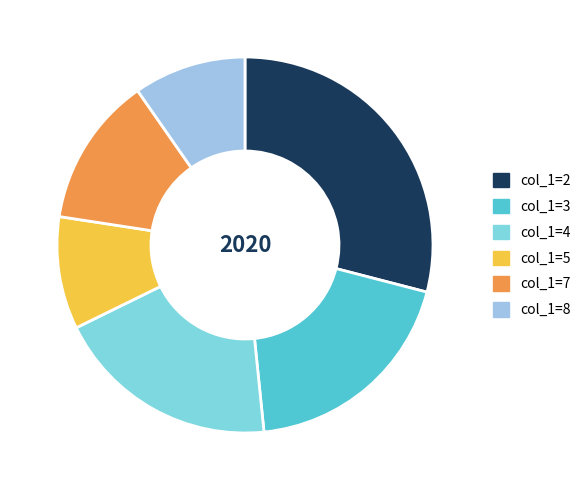

Do col_1=7 and col_1=5 together represent more than half of the pie?

No